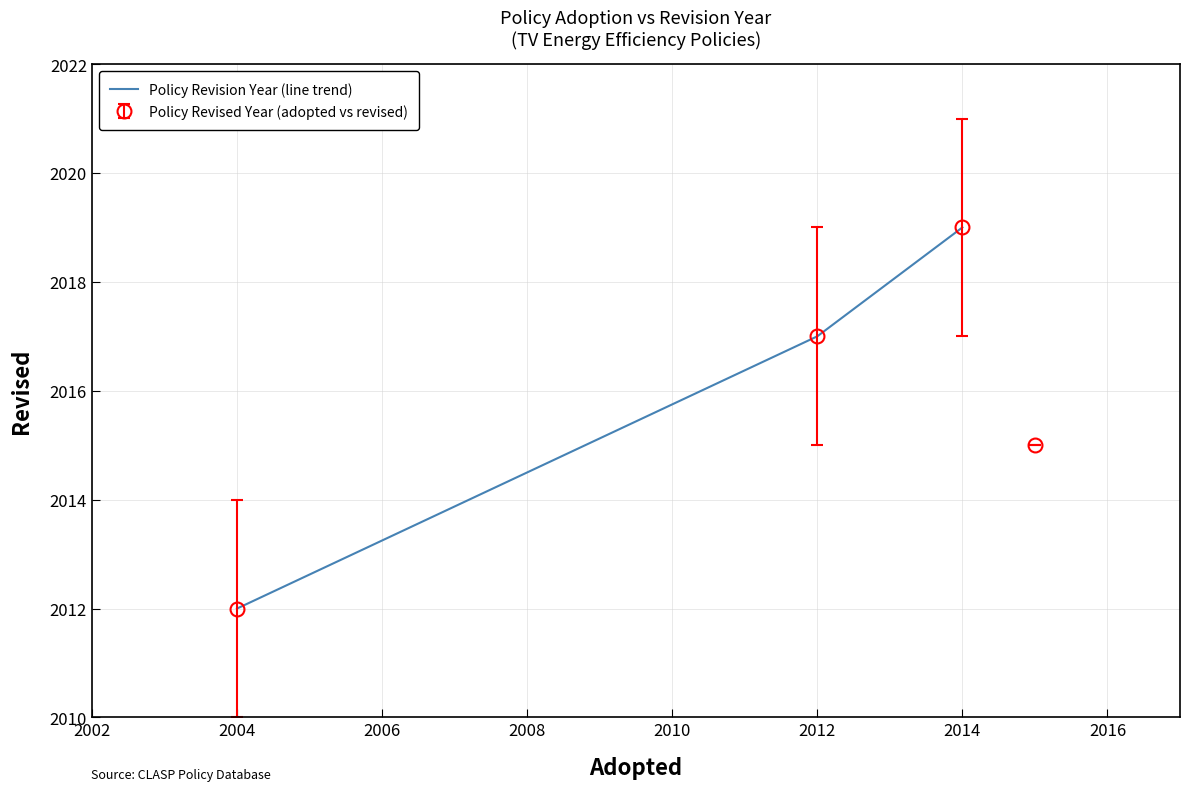

What is the highest value of the Policy Revision Year (line trend) series?

2019